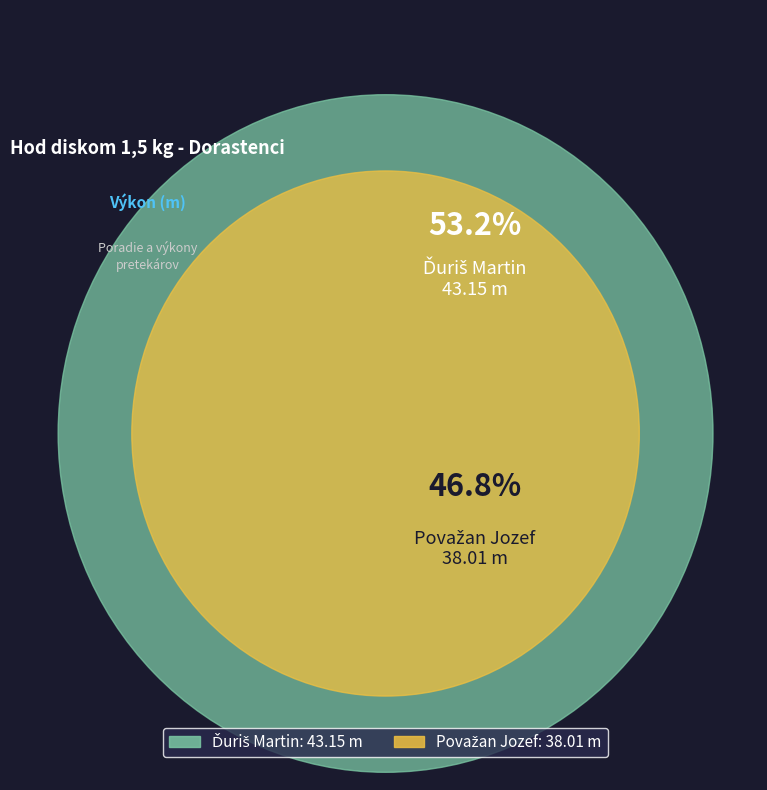

To the nearest percent, what is the difference between the Považan Jozef and Ďuriš Martin slice percentages?

6%